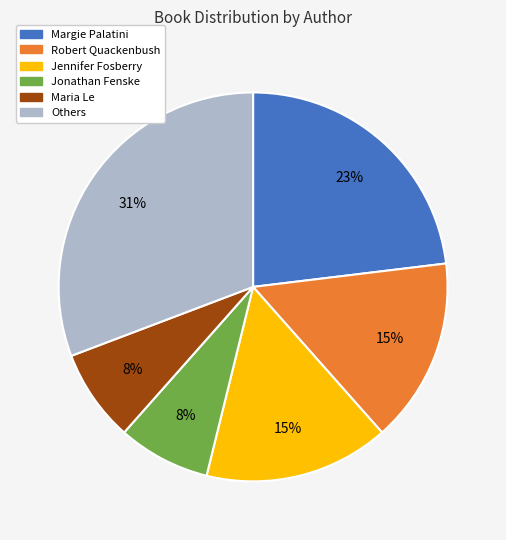

What percentage is the Margie Palatini slice, to the nearest percent?

23%